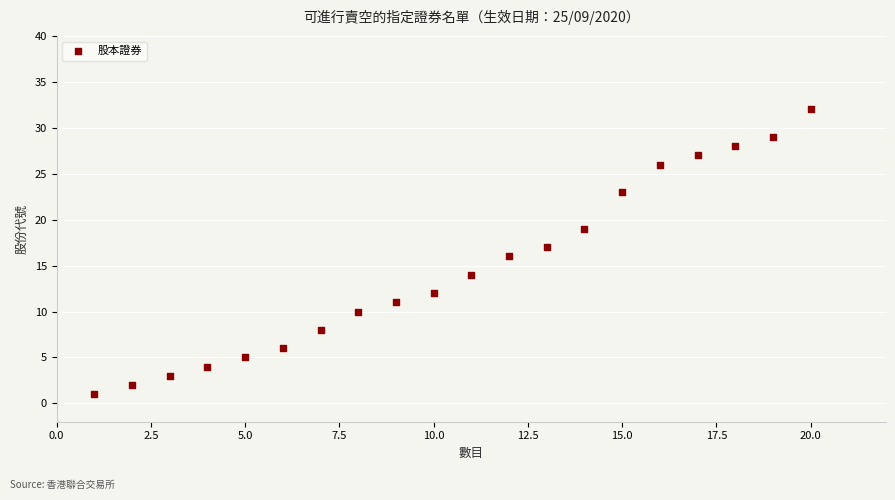

What is the range of X values (max minus min)?

19